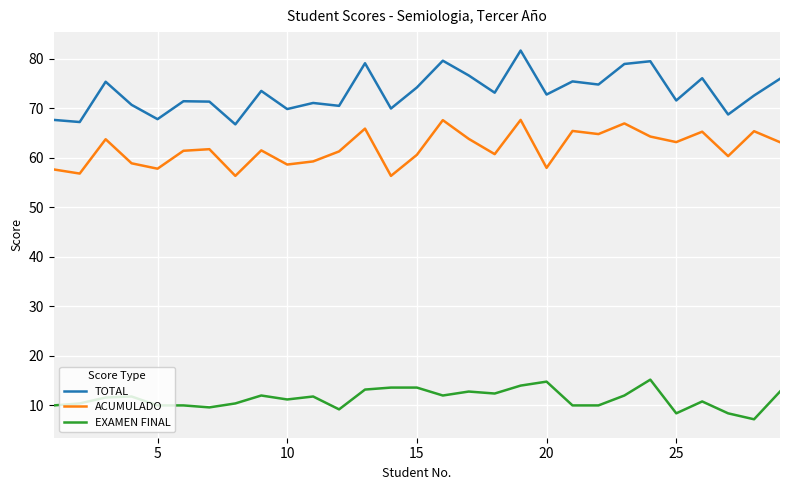

Rank the series by their maximum value, from lowest to highest.

EXAMEN FINAL, ACUMULADO, TOTAL